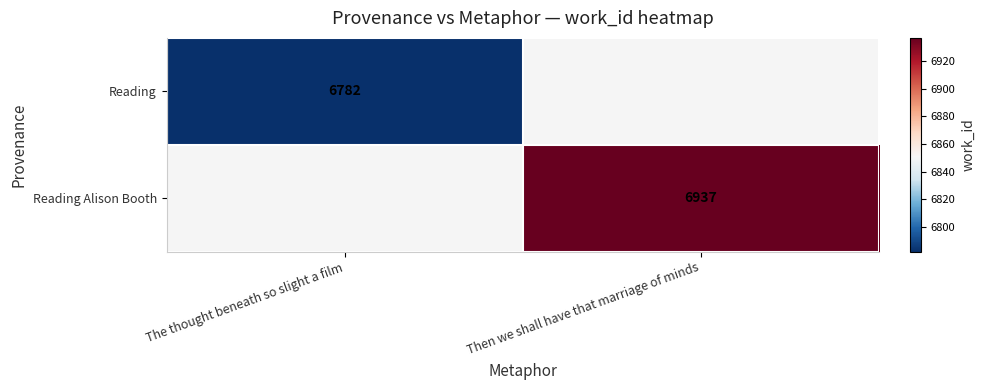

Is it true that Reading equals 10765 at The thought beneath so slight a film?

False